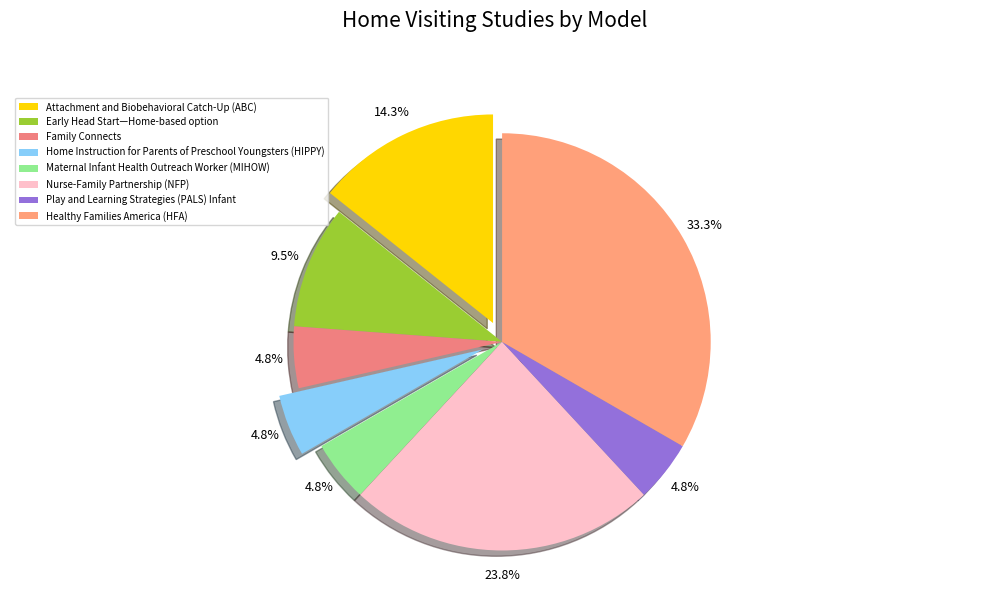

Is it true that Attachment and Biobehavioral Catch-Up (ABC) is 9% of the pie?

False